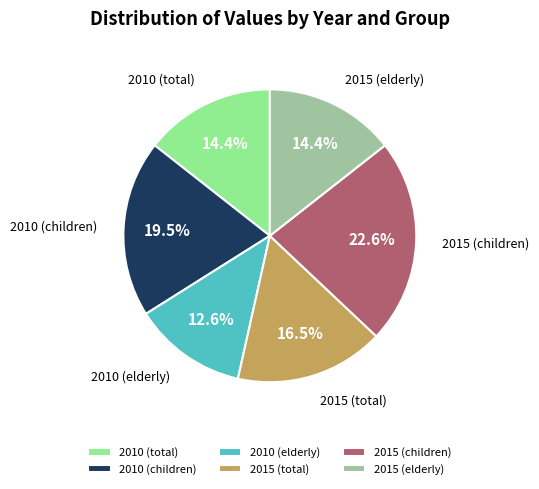

What is the smallest slice in the pie chart?

2010 (elderly)